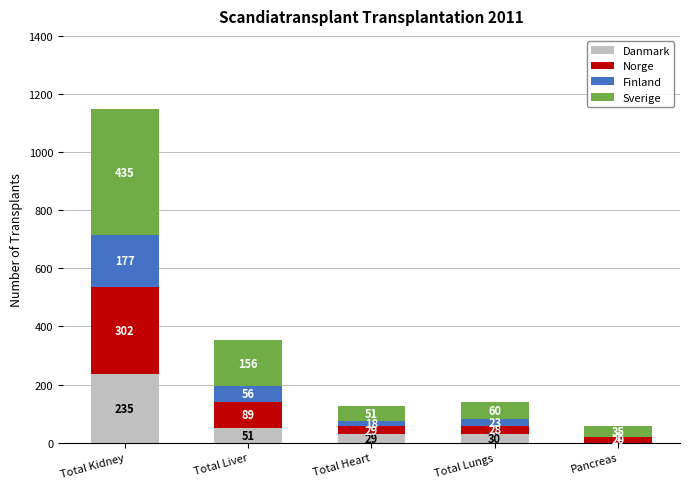

Read the Danmark value at Total Lungs, to the nearest 10.

30